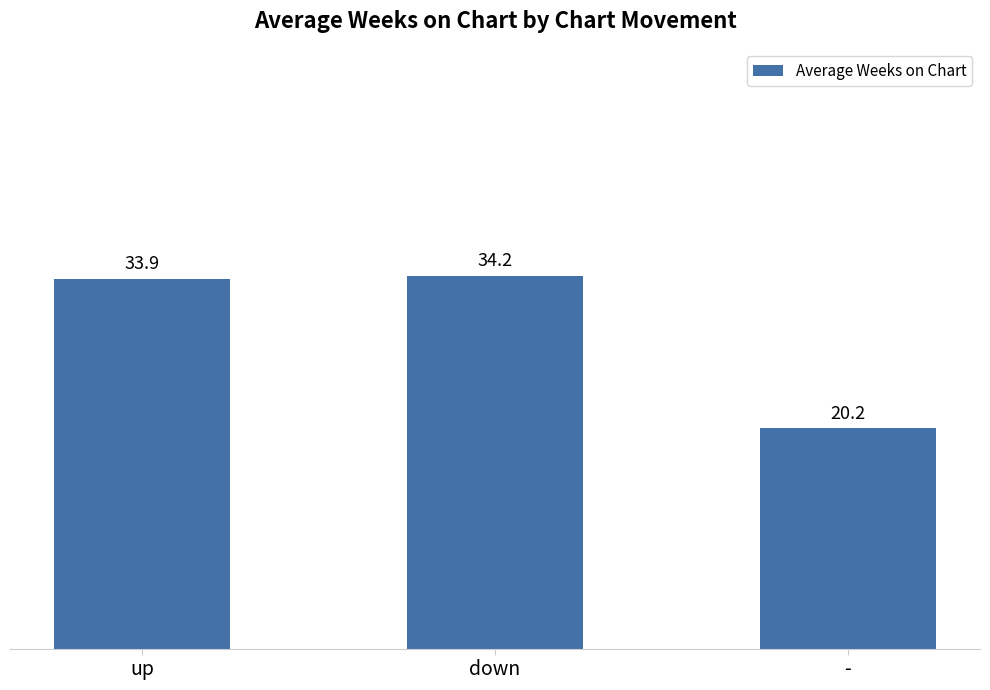

What is the change in value from up to down?

+0.3